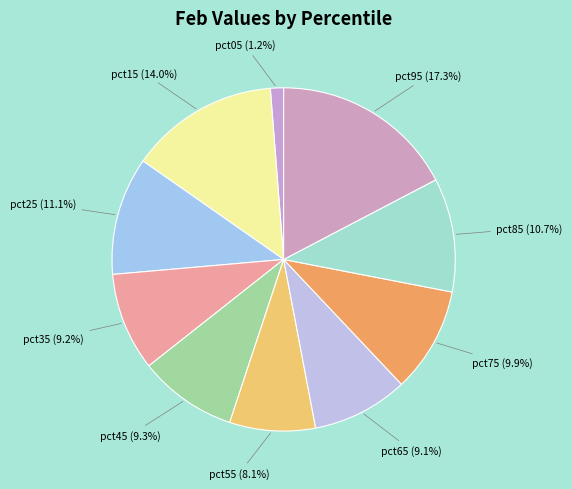

Between pct65 and pct75, which is larger?

pct75